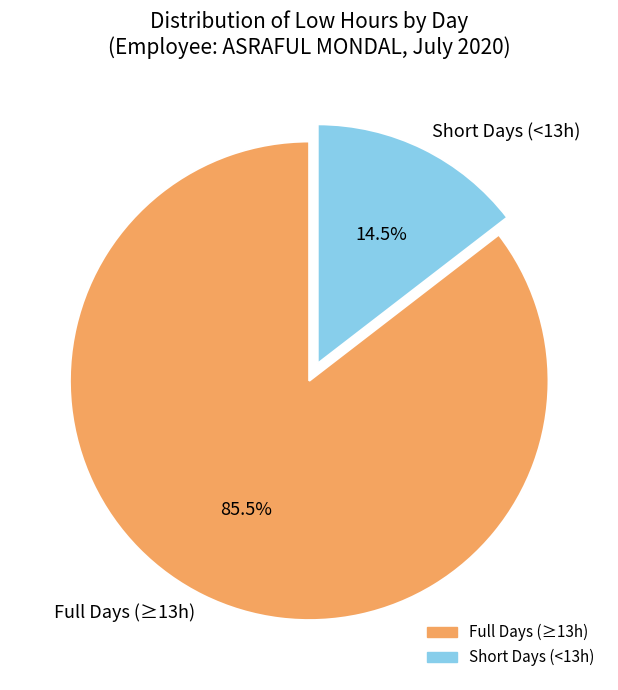

Which category has the smallest portion of the pie?

Short Days (<13h)